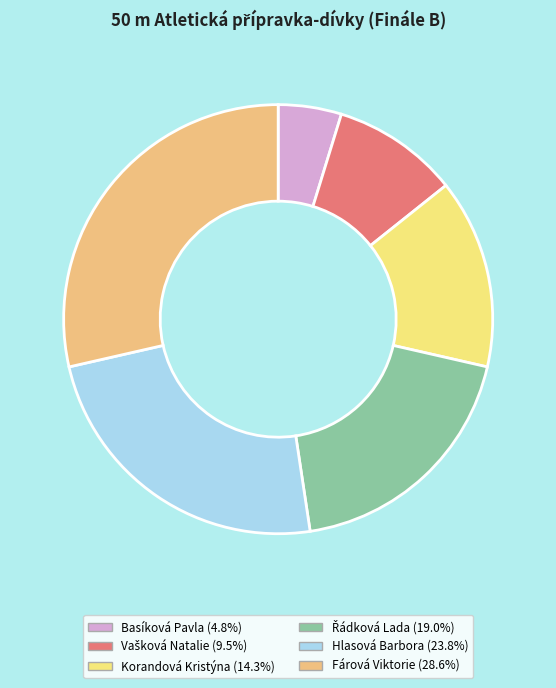

How many slices are in this pie chart?

6